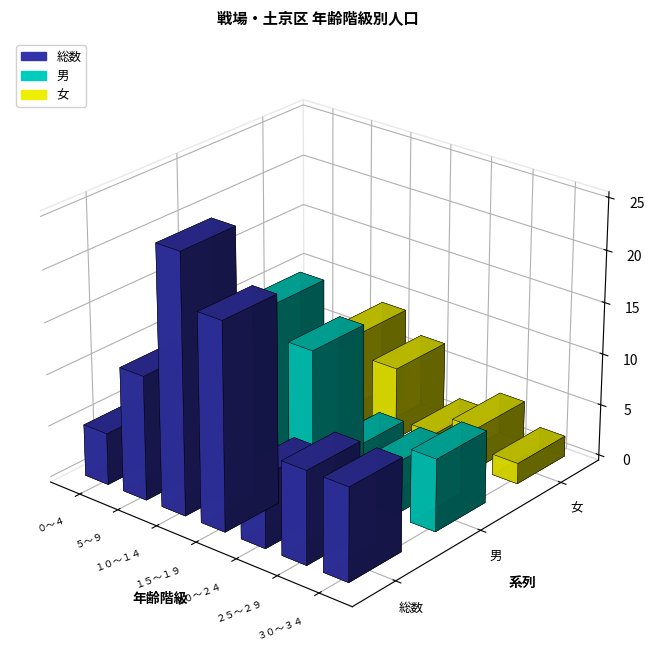

Between ２０～２４ and ３０～３４, which series saw the biggest shift?

総数